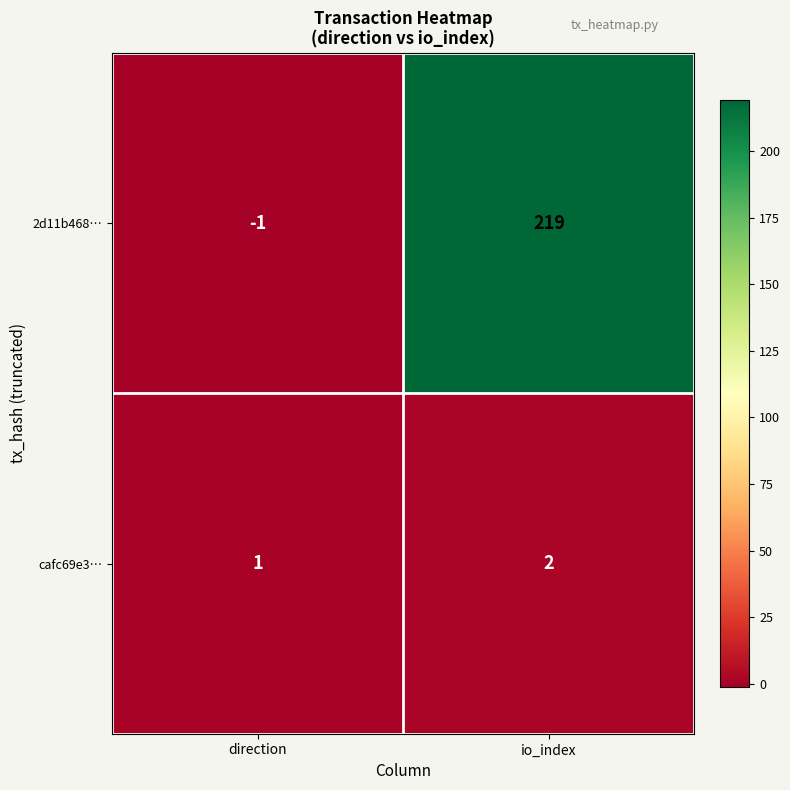

Which category has the highest value across all series?

io_index